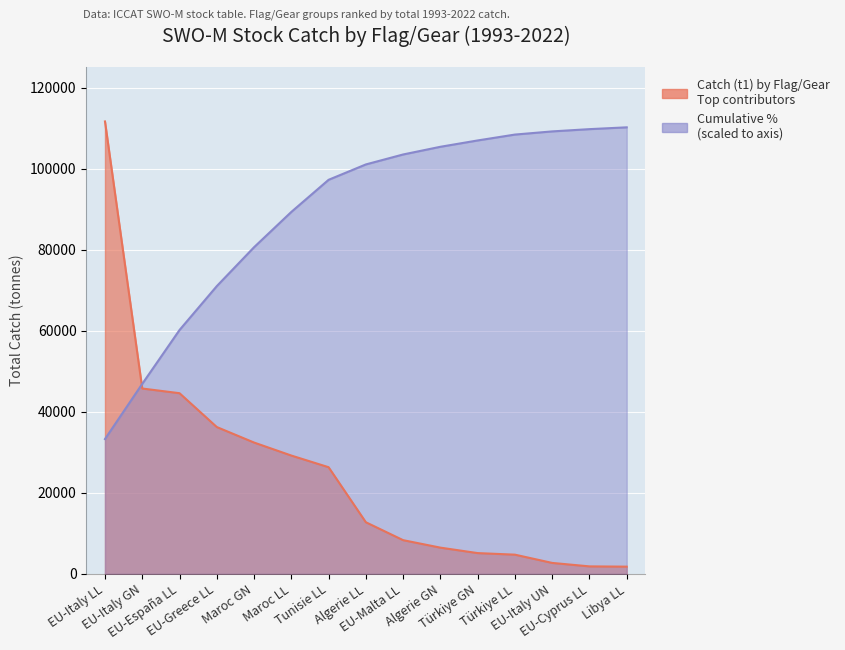

True or false: Catch (t1) has more than 2 interior local peaks.

False